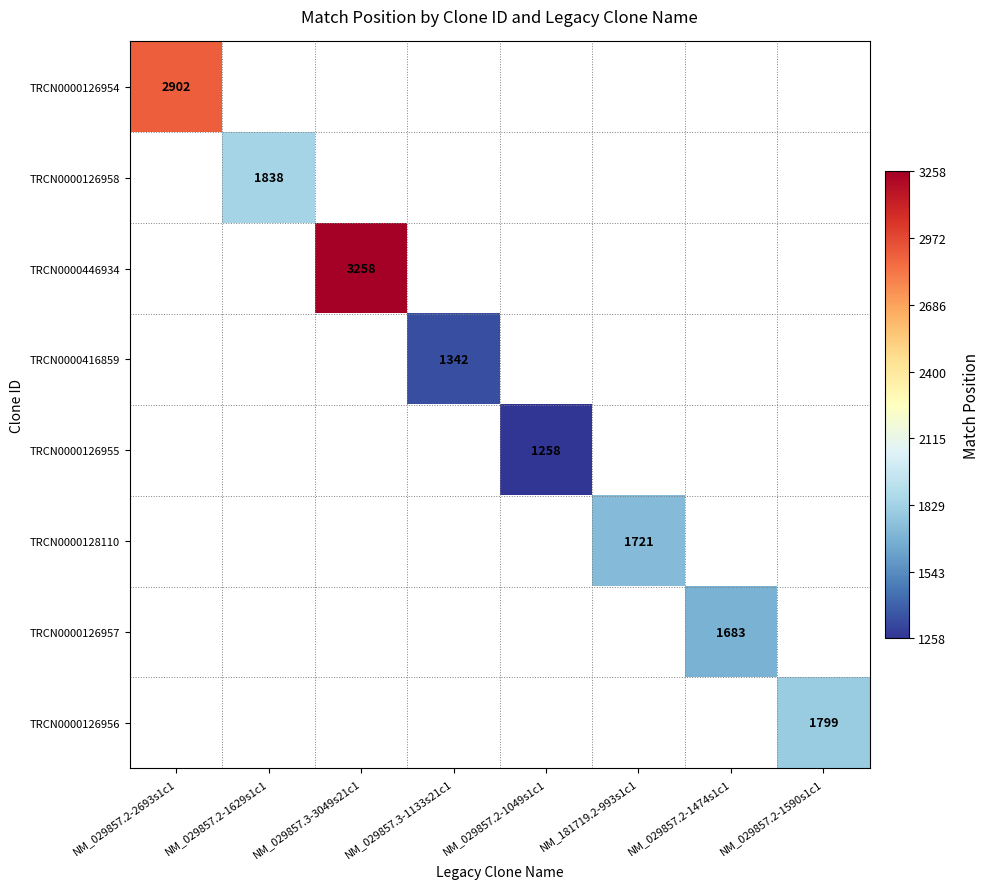

The value of TRCN0000126957 at NM_029857.2-1474s1c1 is 814. True or false?

False